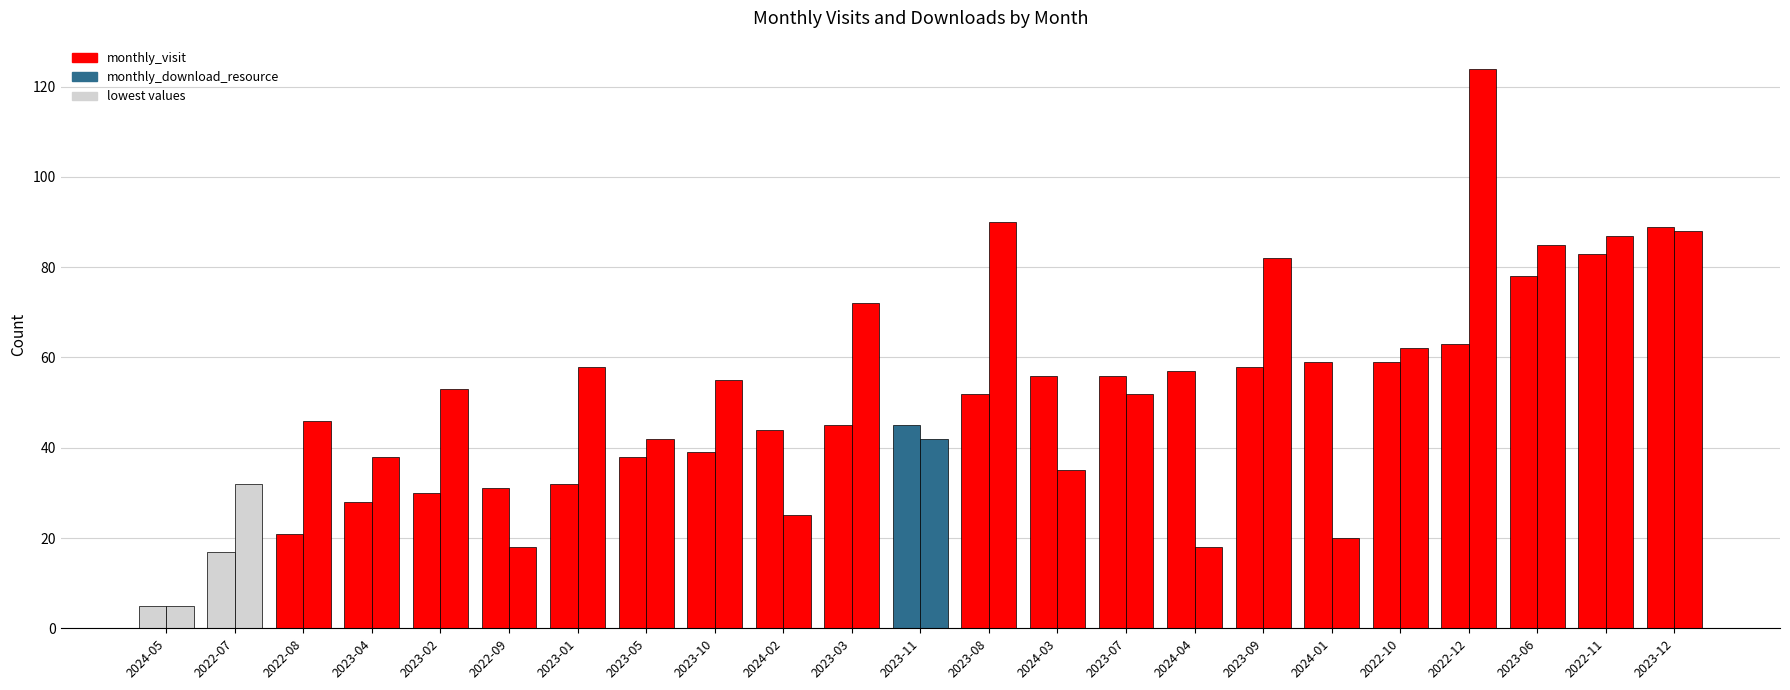

Are the bars grouped side by side (vs. stacked)?

Yes